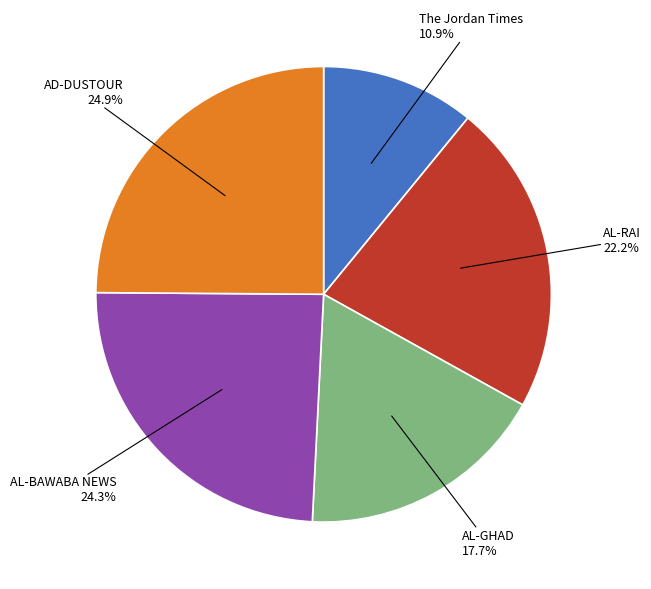

Does any single category account for the majority?

No